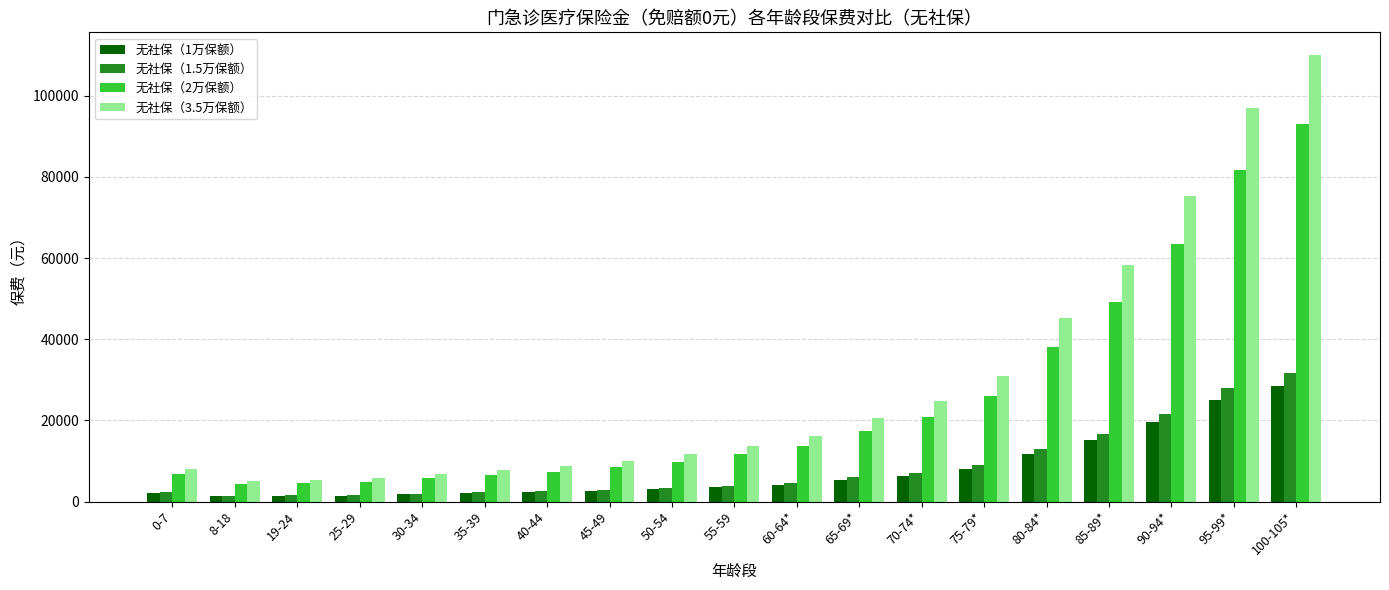

At which label does 无社保（3.5万保额） reach its peak?

100-105*